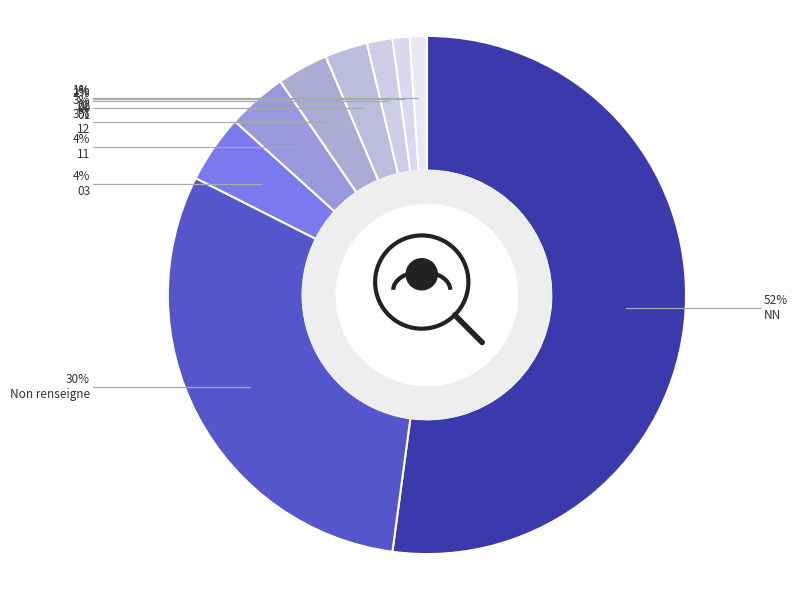

Is there any slice that represents more than half of the pie?

Yes